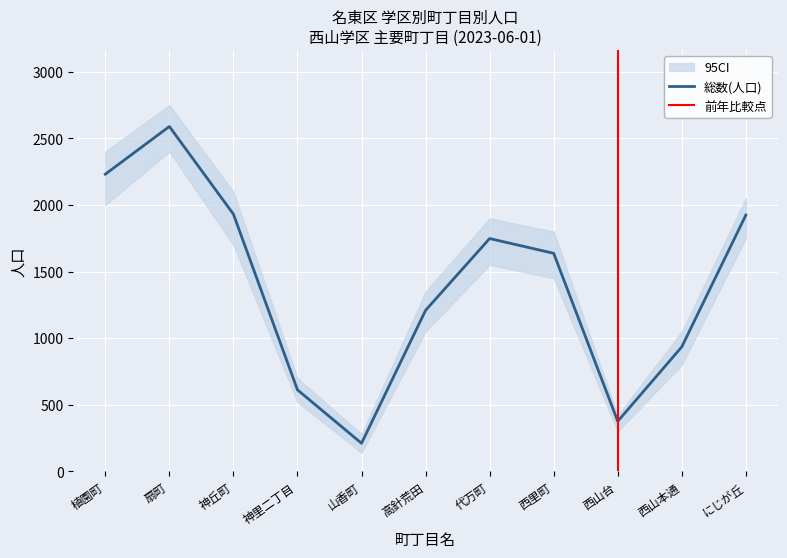

At which category does the chart reach its peak across all series?

扇町